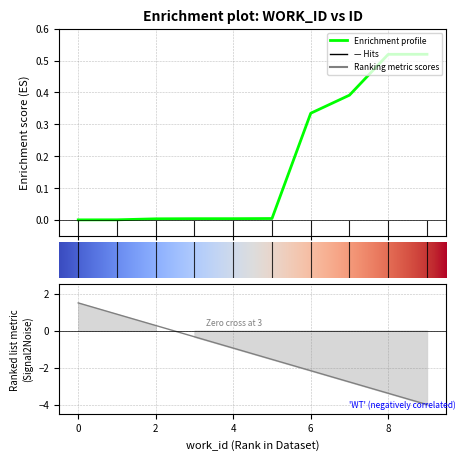

Between 4295 and 6808, which is larger?

6808